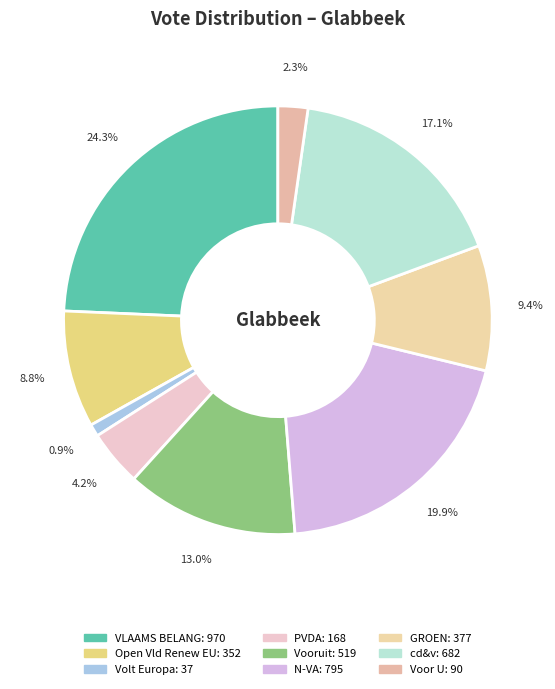

Count the number of slices in the pie.

9